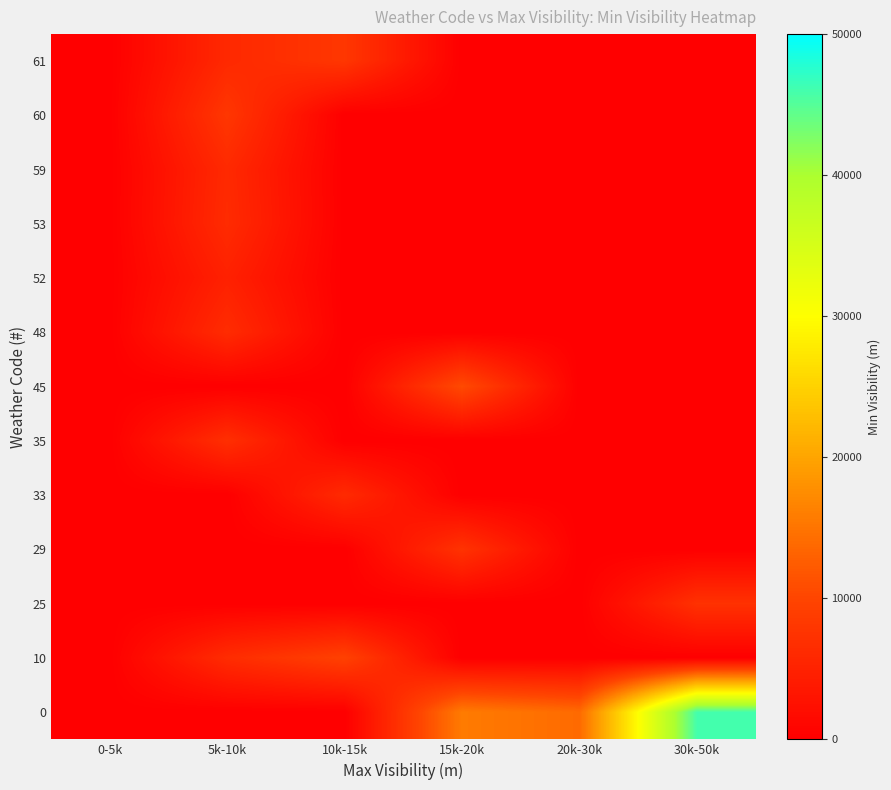

Which category has the highest value across all series?

30k-50k